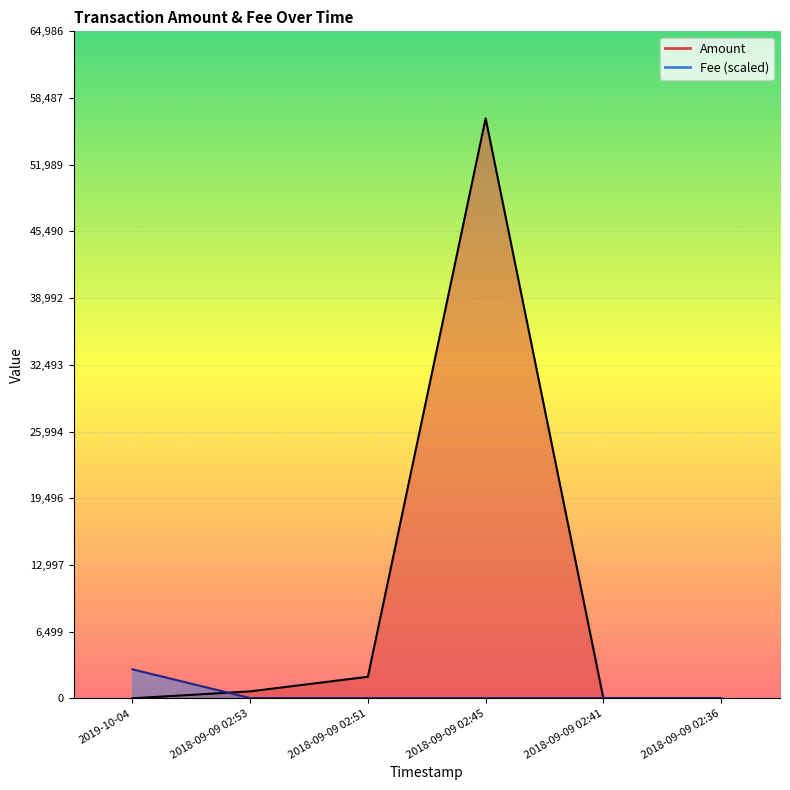

Reading left to right, extract all data points from this chart.

Amount: 0.0	675.1	2097.4	56509.5	0.1	0.2
Fee: 2825.5	24.6	24.6	24.6	24.6	24.6